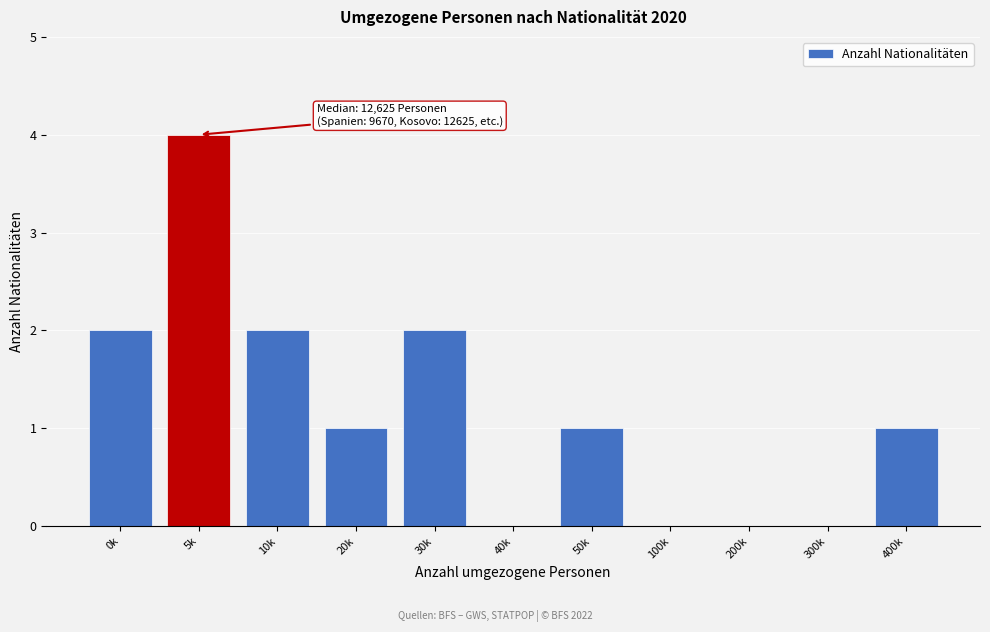

Reading left to right, extract all data points from this chart.

0k=2	5k=4	10k=2	20k=1	30k=2	40k=0	50k=1	100k=0	200k=0	300k=0	400k=1